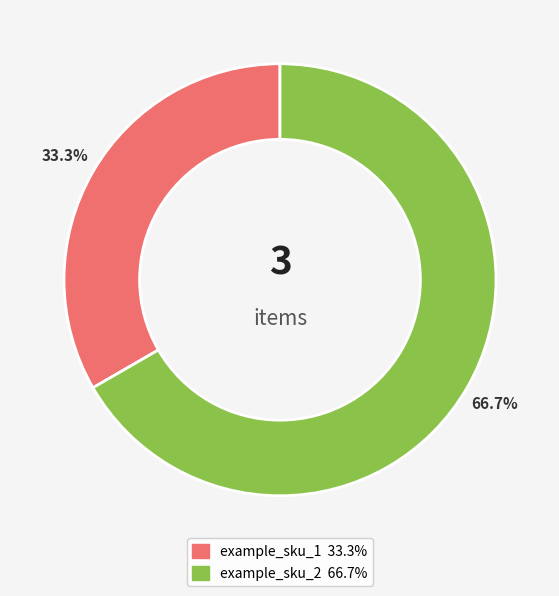

What portion of the pie excludes example_sku_1?

66.7%